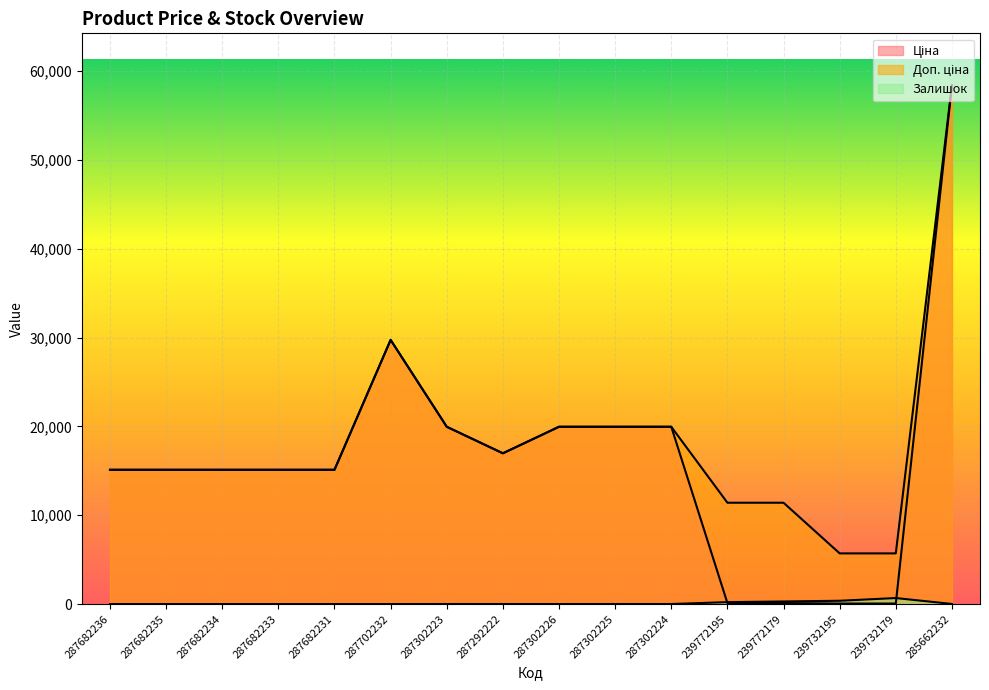

At which label is Залишок closest to 338?

239732195